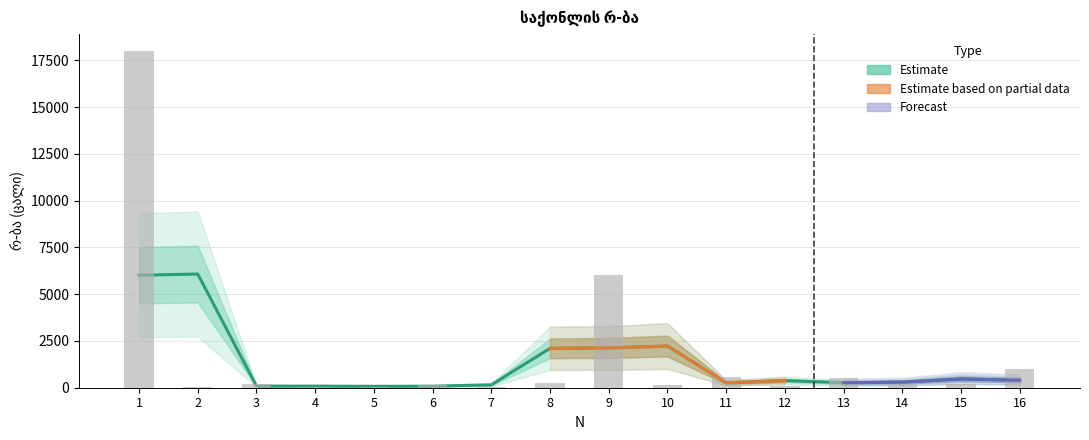

Where is the data nearest to the value 9017?

9